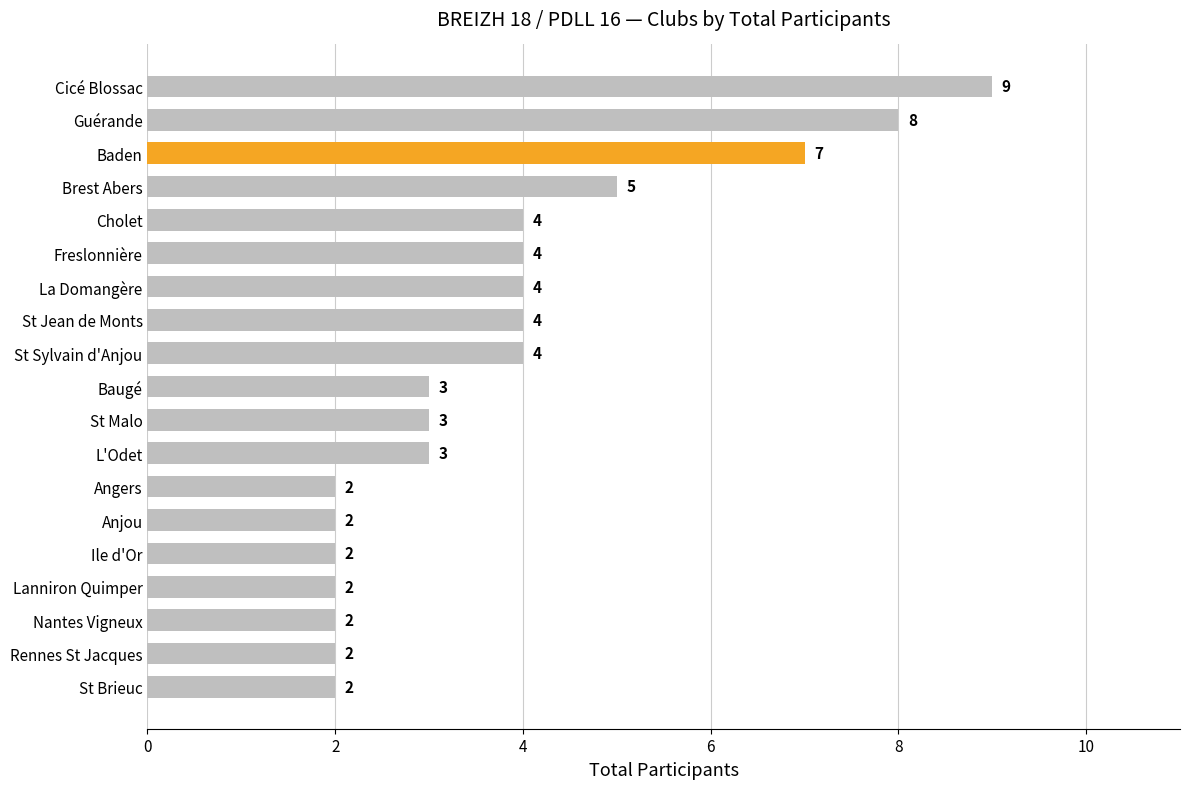

At which category does the chart reach its peak across all series?

Cicé Blossac